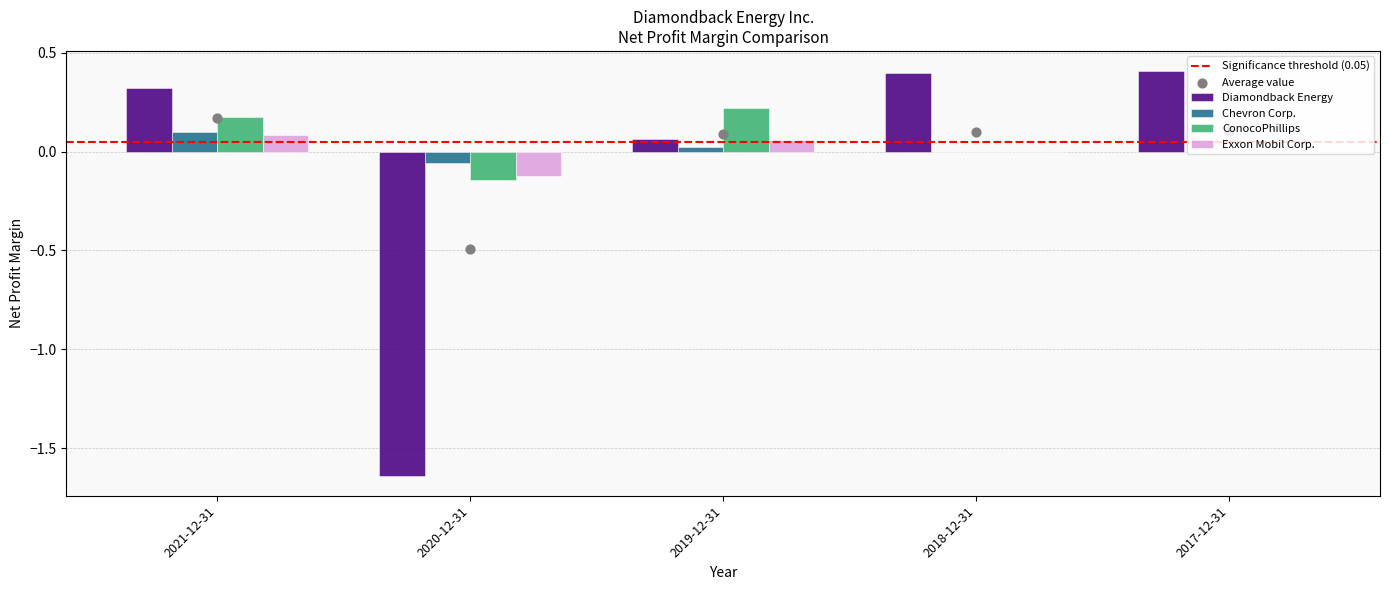

Which series reaches the maximum Y coordinate?

Diamondback Energy